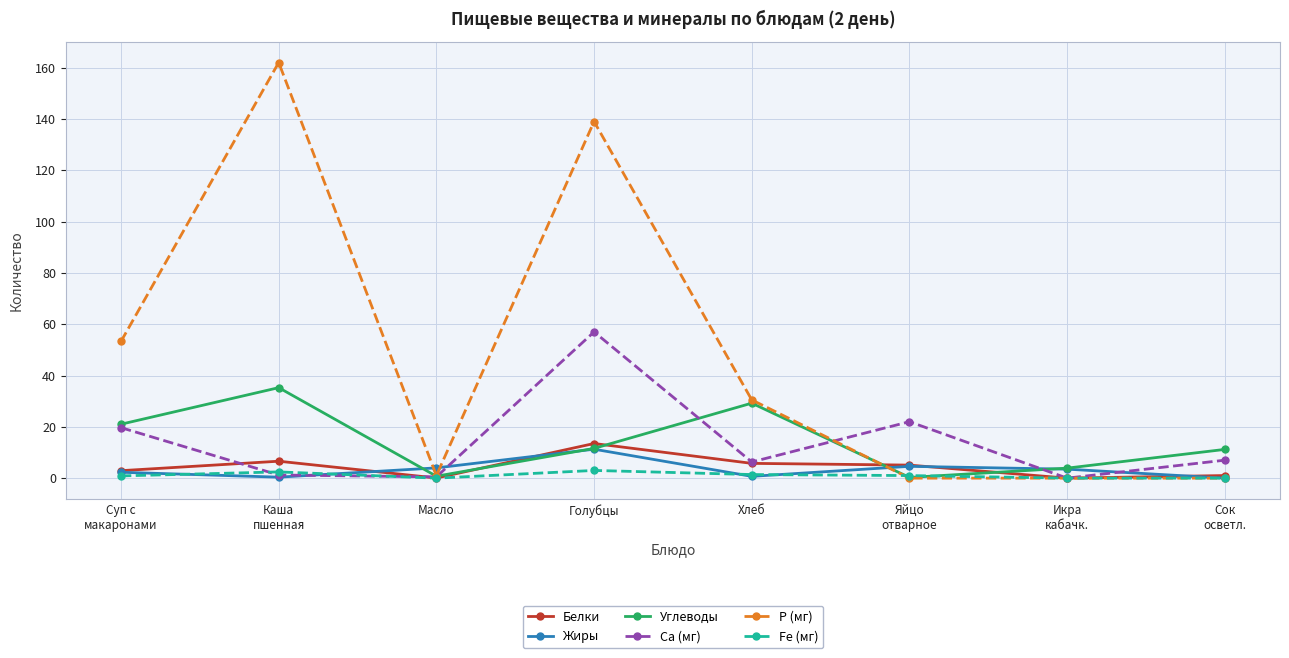

In Жиры, how many points are lower than both neighbors (excluding endpoints)?

2